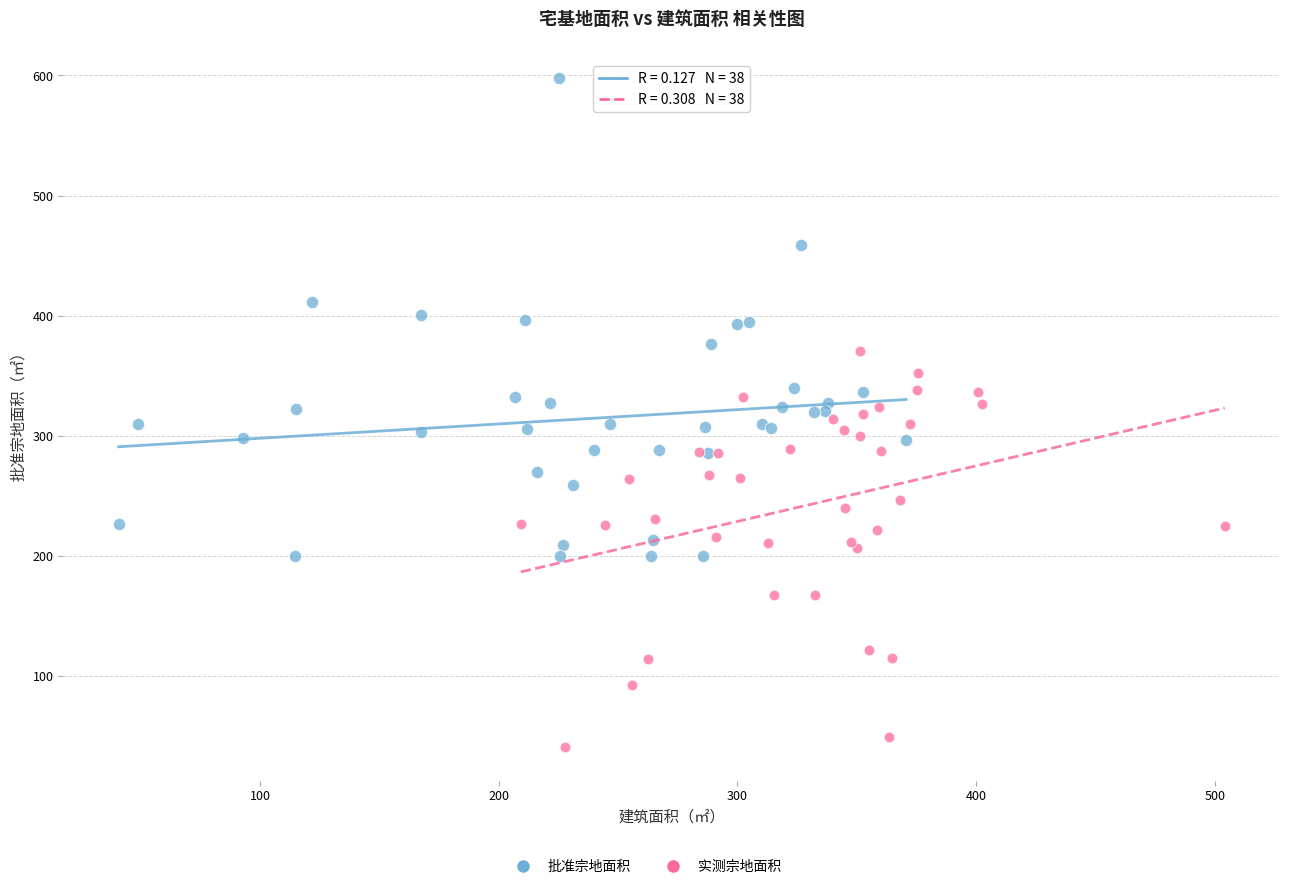

Which series contains the lowest Y value?

实测宗地面积